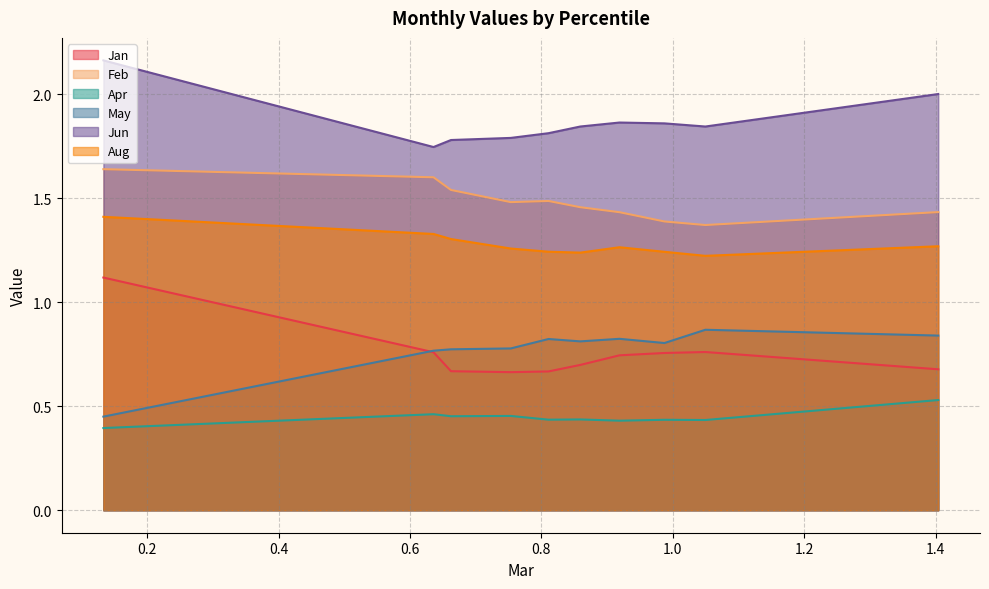

What is the total value across all series at pct25?

6.5